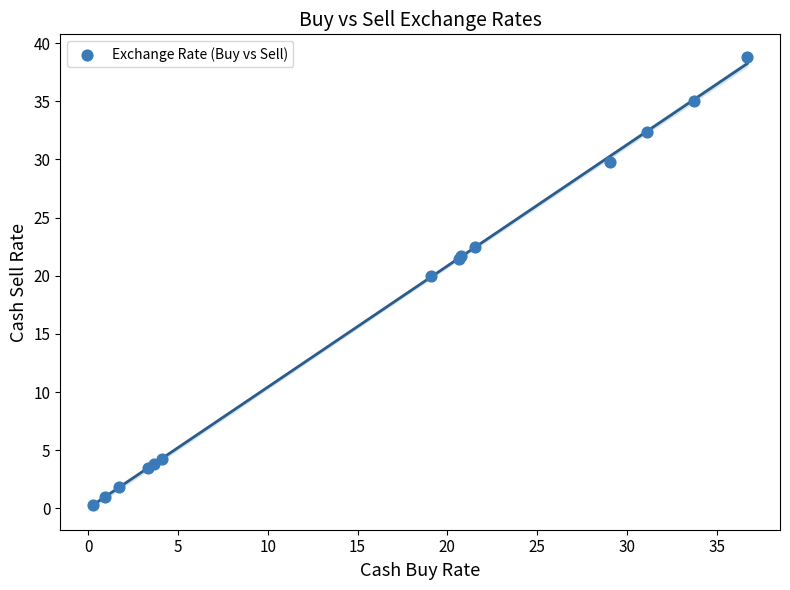

What Y value in the scatter plot is closest to 19?

20.0